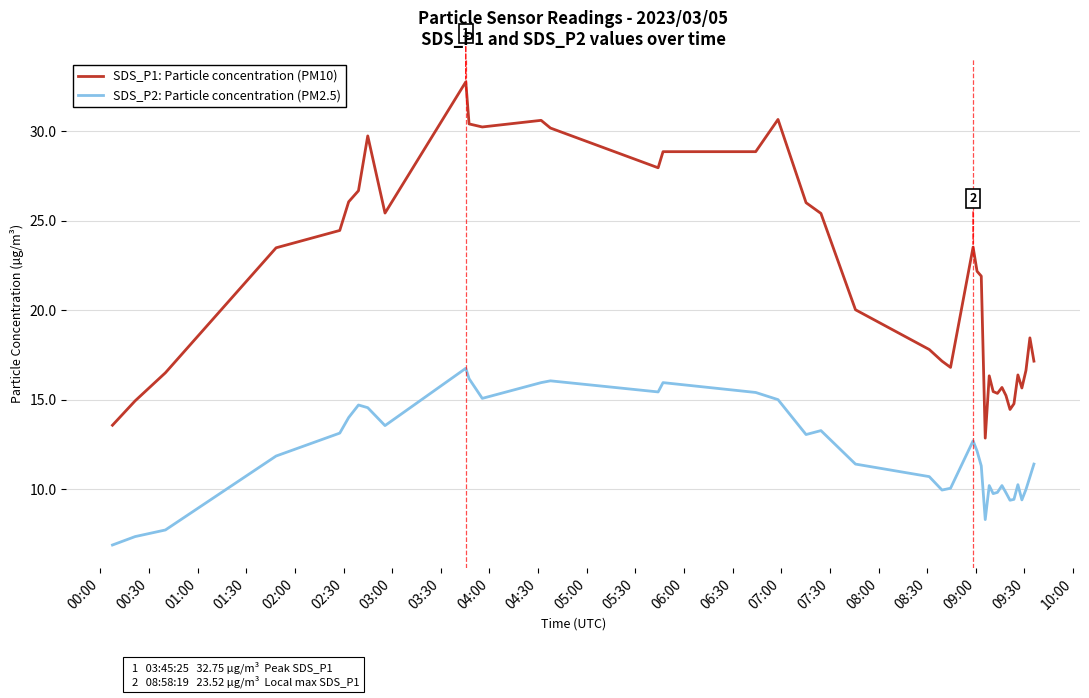

What is the smallest value displayed?

6.9